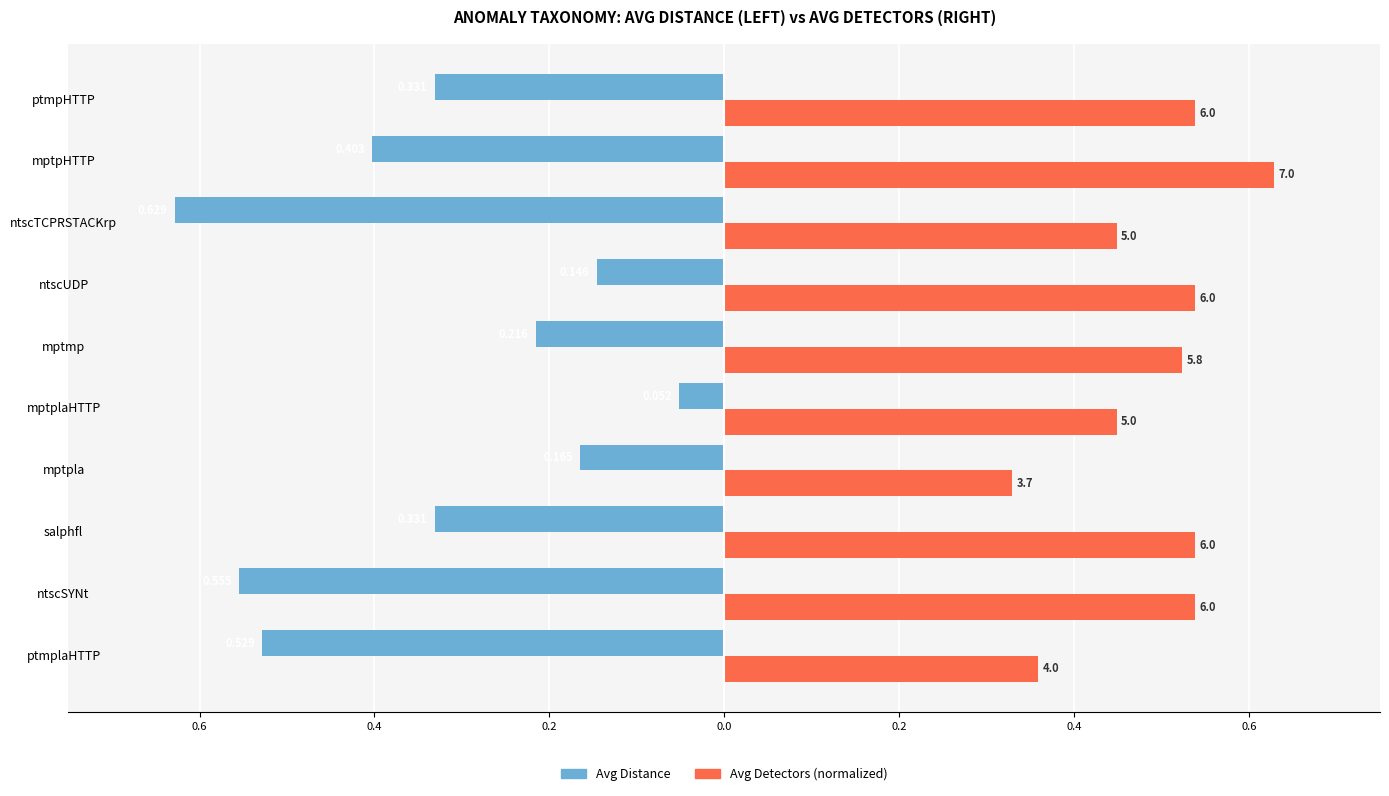

What are all the series names shown in the legend?

Avg Distance, Avg Detectors (normalized)